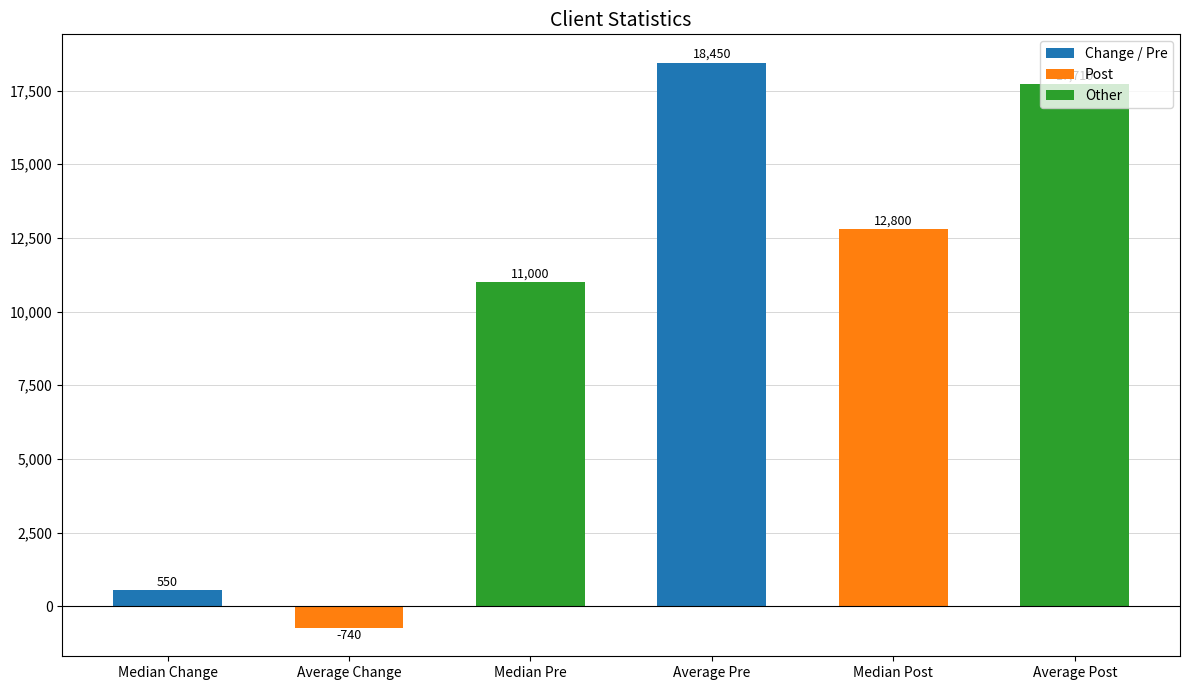

Rank the categories by value from lowest to highest.

Average Change, Median Change, Median Pre, Median Post, Average Post, Average Pre